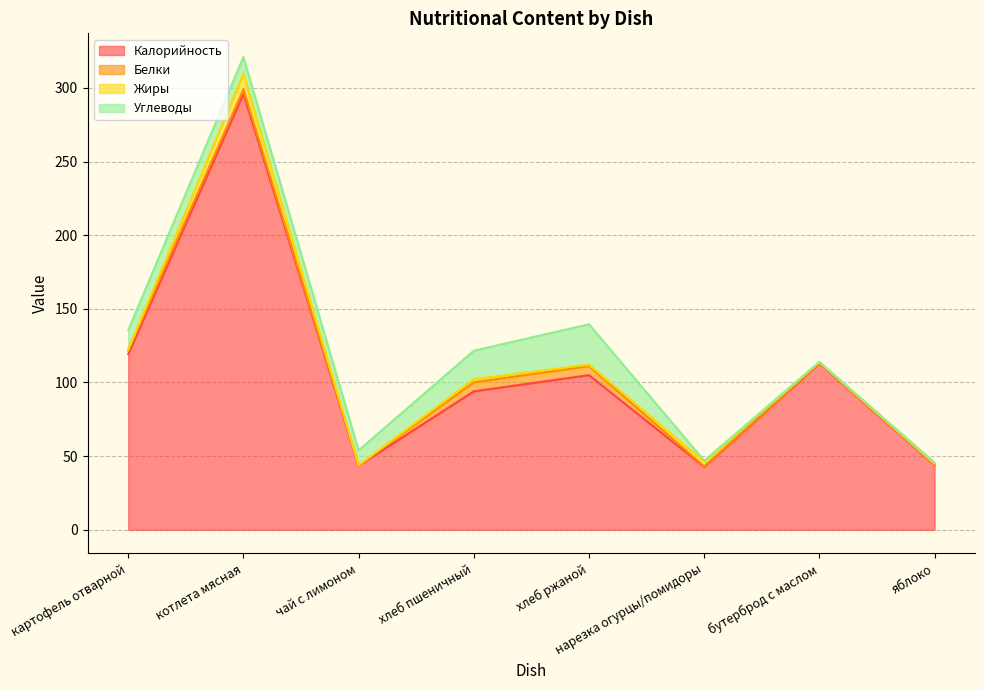

Count the number of categories in the chart.

8